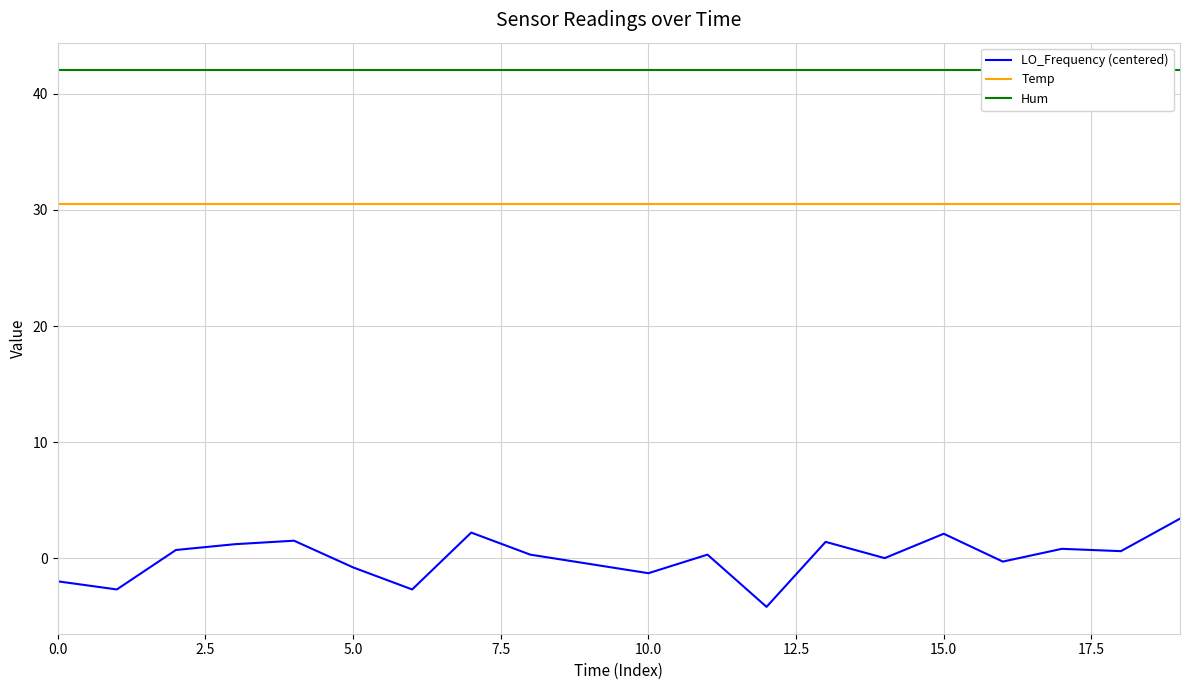

What is the minimum value for Temp?

30.5